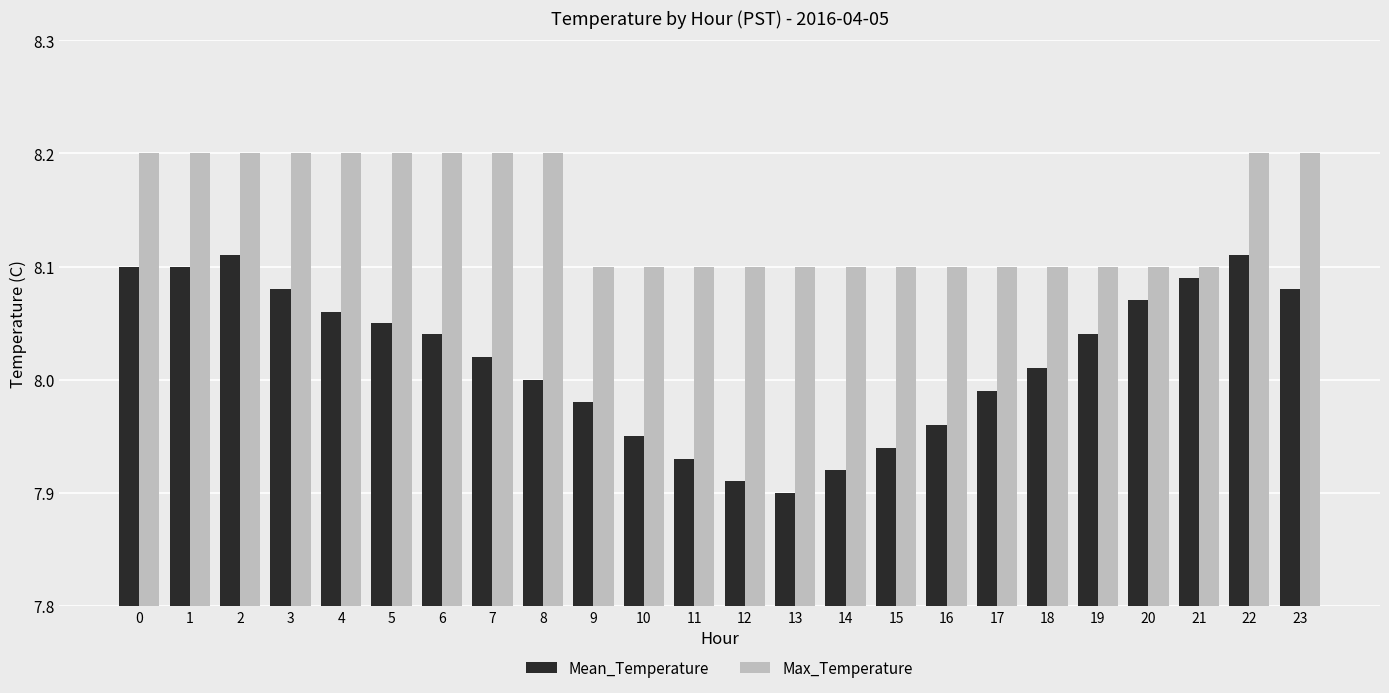

Is the value of Max_Temperature at 13 greater than the value of Mean_Temperature at 7?

Yes